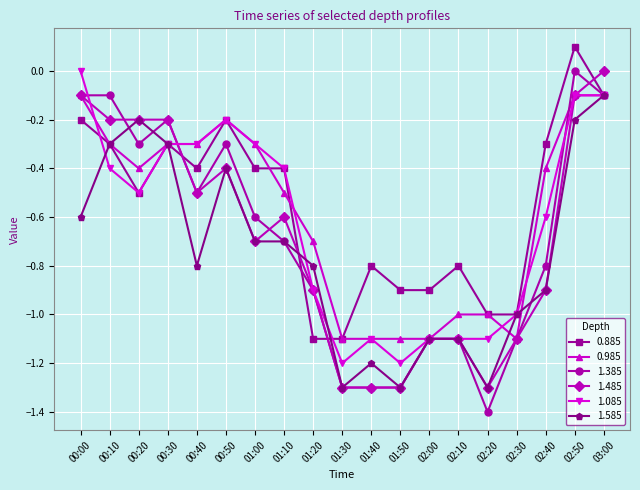

Which series has the largest total across all categories?

0.885